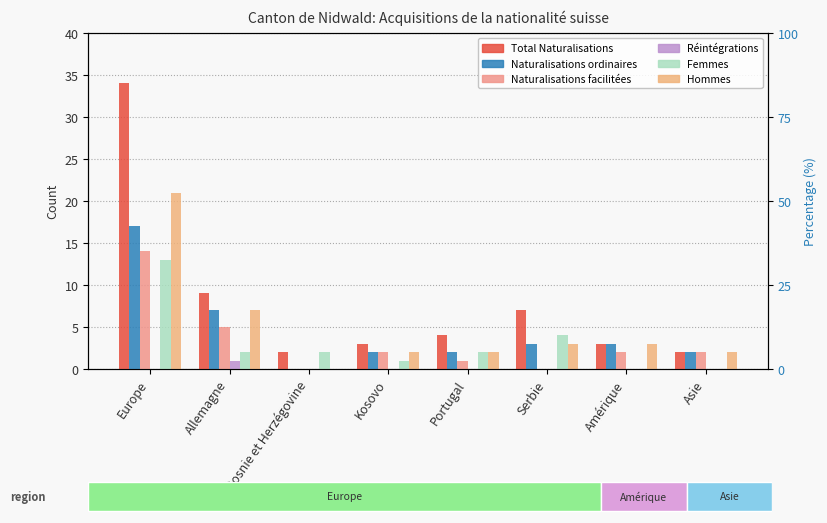

Reading left to right, extract all data points from this chart.

Total Naturalisations: Europe=34	Allemagne=9	Bosnie et Herzégovine=2	Kosovo=3	Portugal=4	Serbie=7	Amérique=3	Asie=2
Naturalisations ordinaires: Europe=17	Allemagne=7	Bosnie et Herzégovine=0	Kosovo=2	Portugal=2	Serbie=3	Amérique=3	Asie=2
Naturalisations facilitées: Europe=14	Allemagne=5	Bosnie et Herzégovine=0	Kosovo=2	Portugal=1	Serbie=0	Amérique=2	Asie=2
Réintégrations: Europe=0	Allemagne=1	Bosnie et Herzégovine=0	Kosovo=0	Portugal=0	Serbie=0	Amérique=0	Asie=0
Femmes: Europe=13	Allemagne=2	Bosnie et Herzégovine=2	Kosovo=1	Portugal=2	Serbie=4	Amérique=0	Asie=0
Hommes: Europe=21	Allemagne=7	Bosnie et Herzégovine=0	Kosovo=2	Portugal=2	Serbie=3	Amérique=3	Asie=2